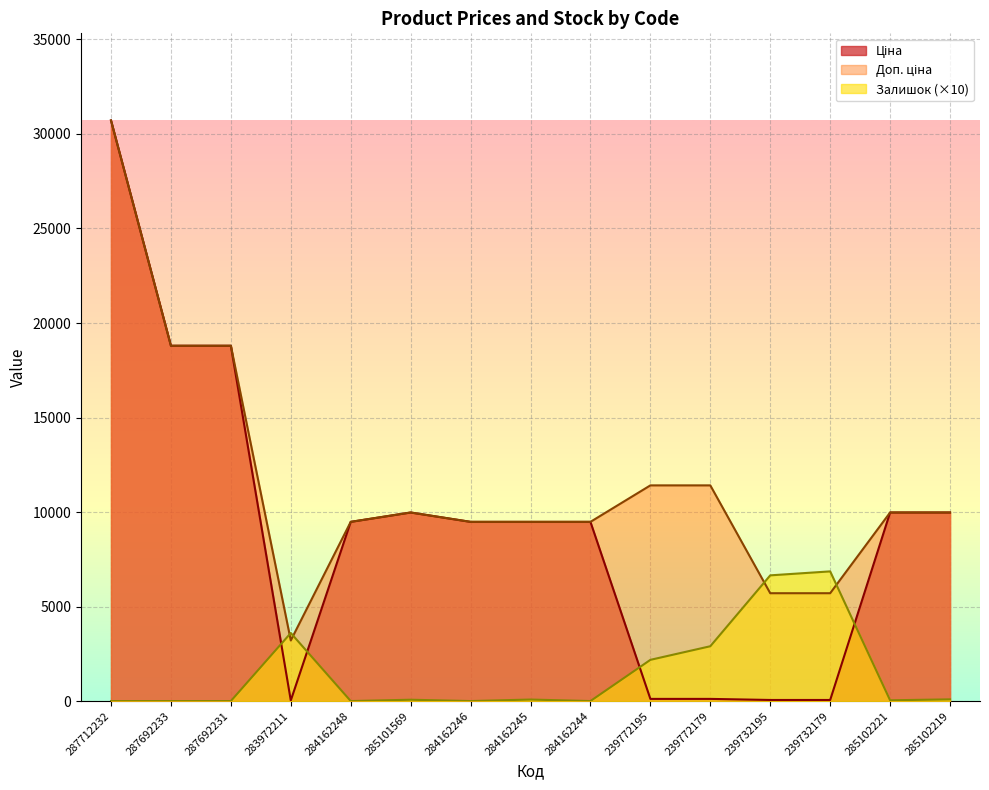

Where do Доп. ціна and Залишок first cross each other?

287692231 and 283972211